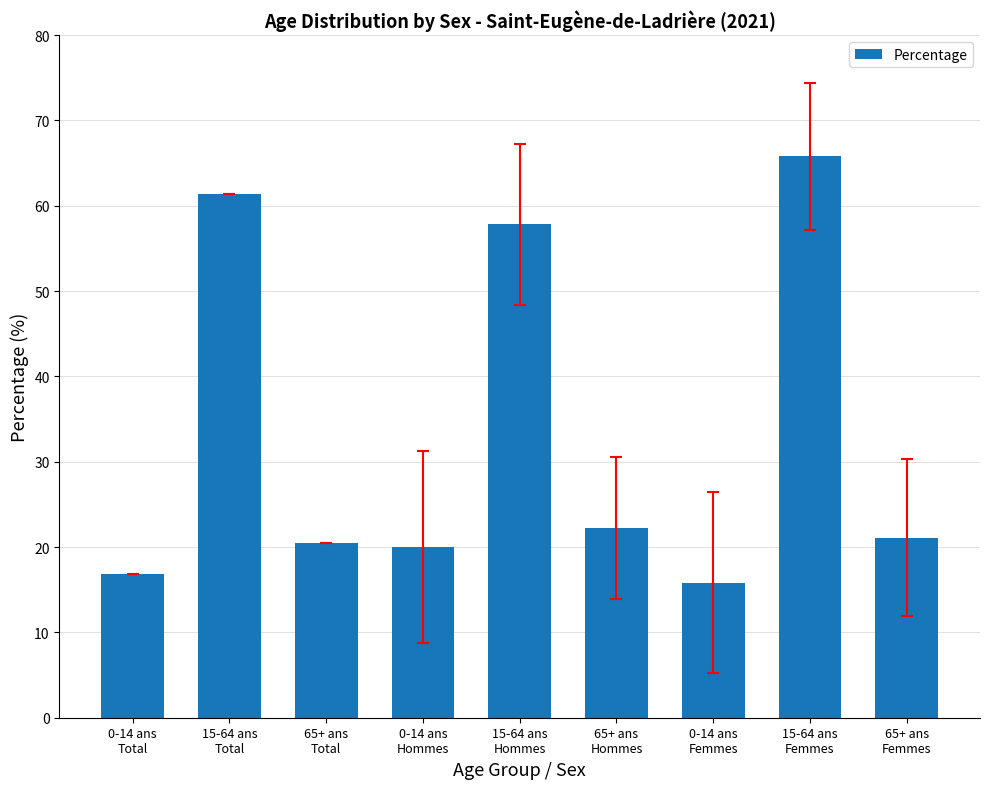

What is the label of the 3rd bar from the right?

0-14 ans
Femmes